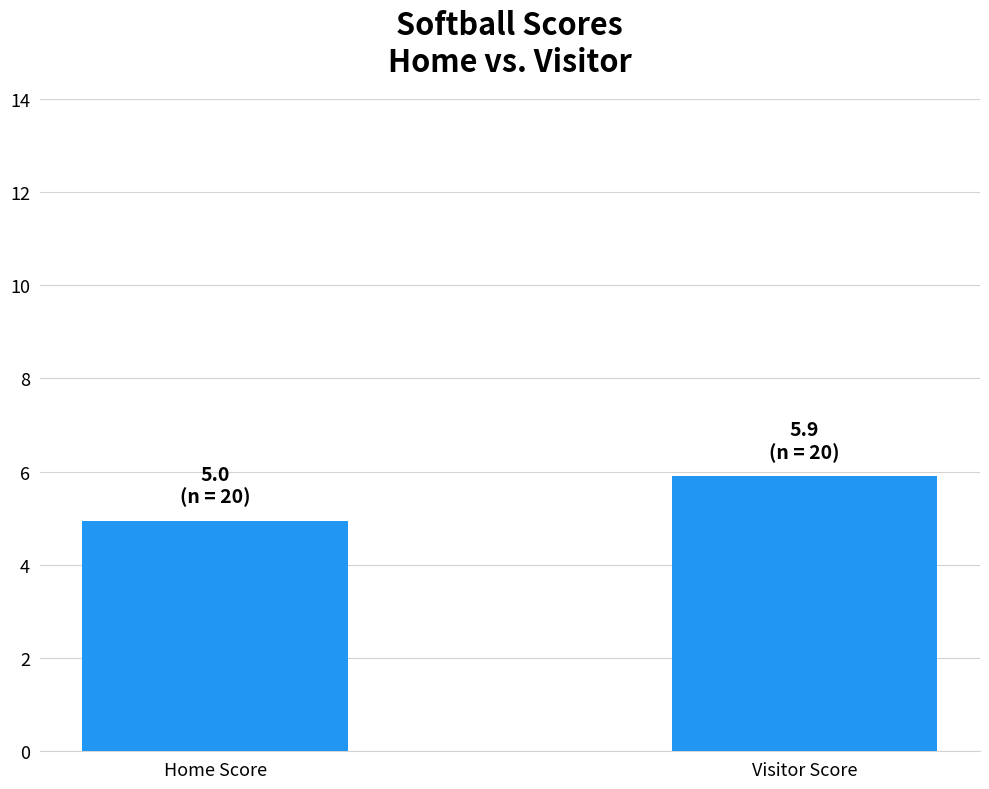

What is the label of the 1st bar from the left?

Home Score